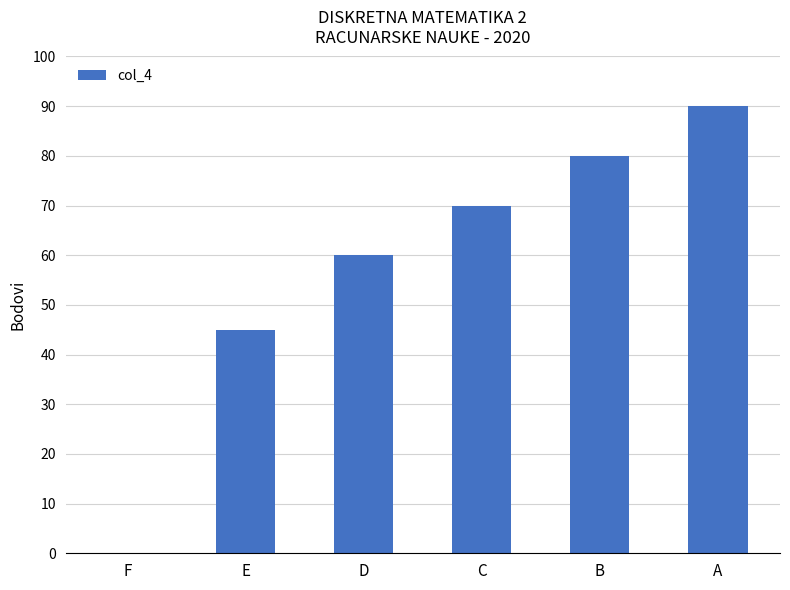

Count the number of data series in this chart.

1